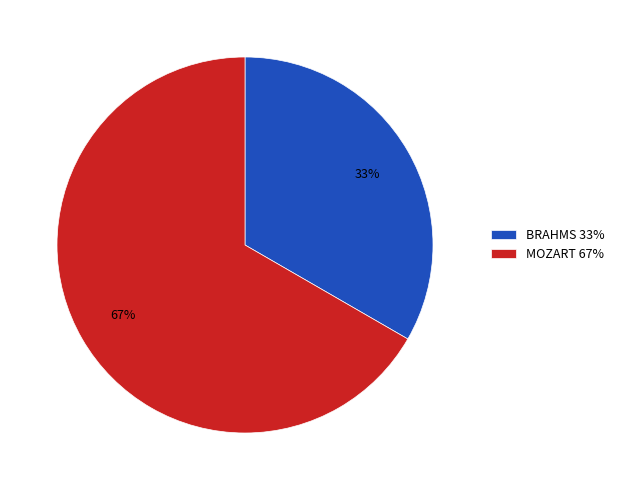

Count the number of slices in the pie.

2